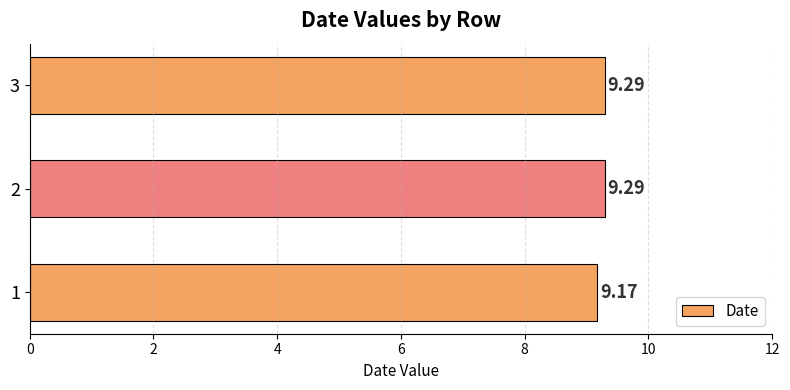

What is the change in value from 1 to 2?

+0.1